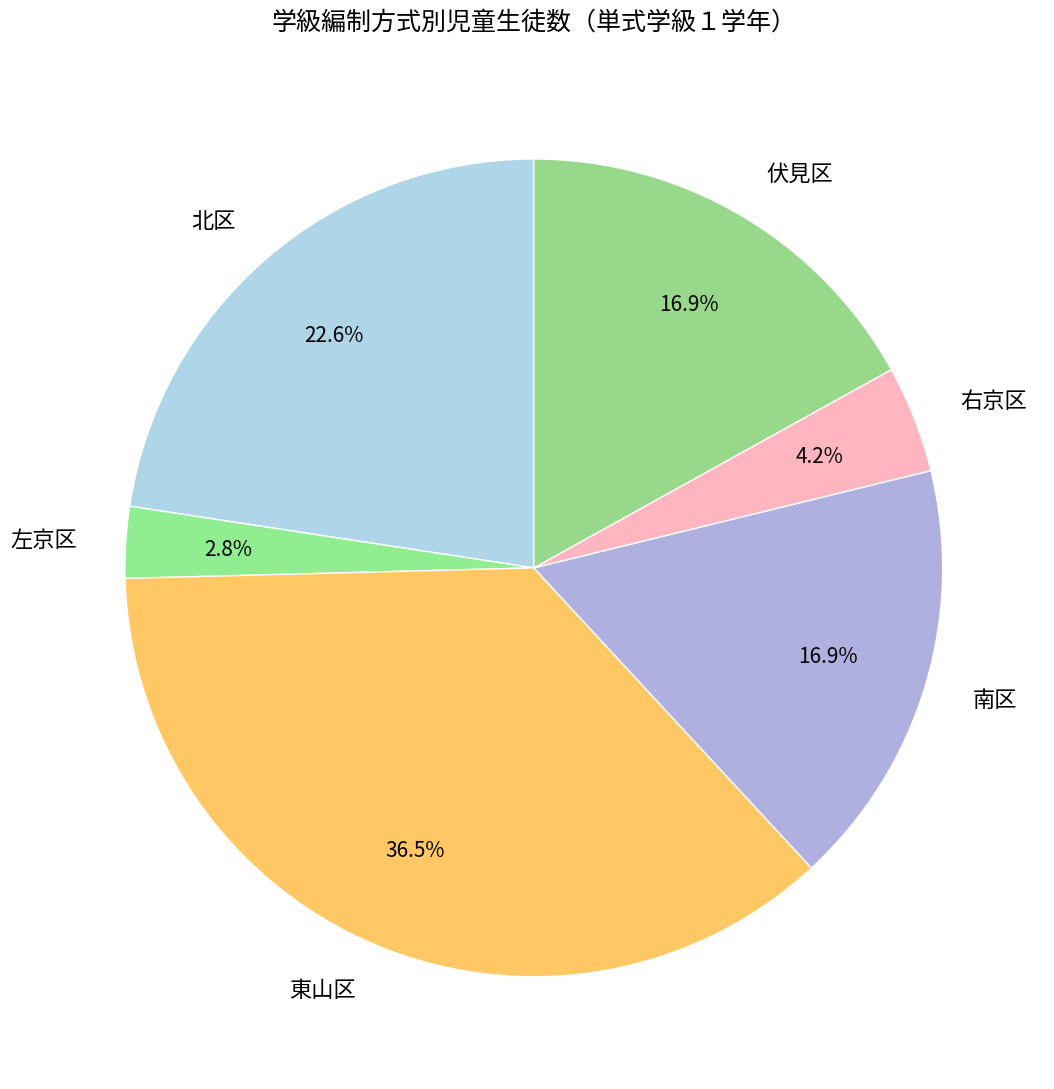

To the nearest percent, what is the difference between the largest and smallest slice percentages?

34%